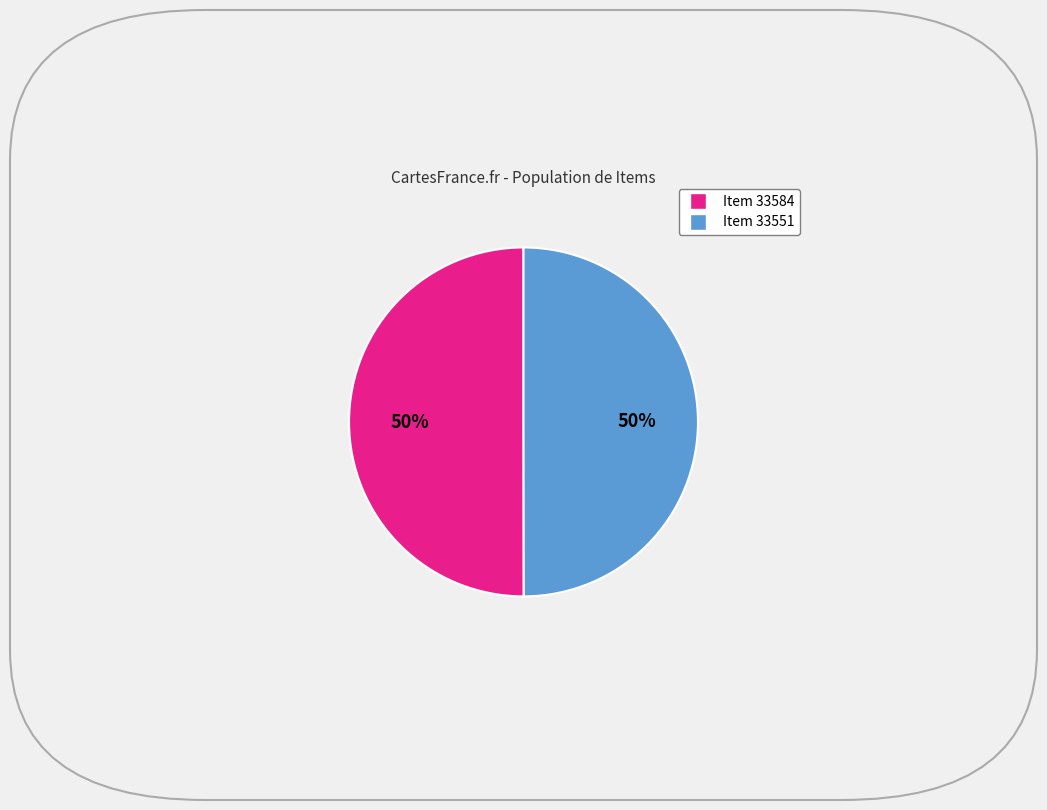

To the nearest percent, what is the combined percentage of Item 33551 and Item 33584?

100%